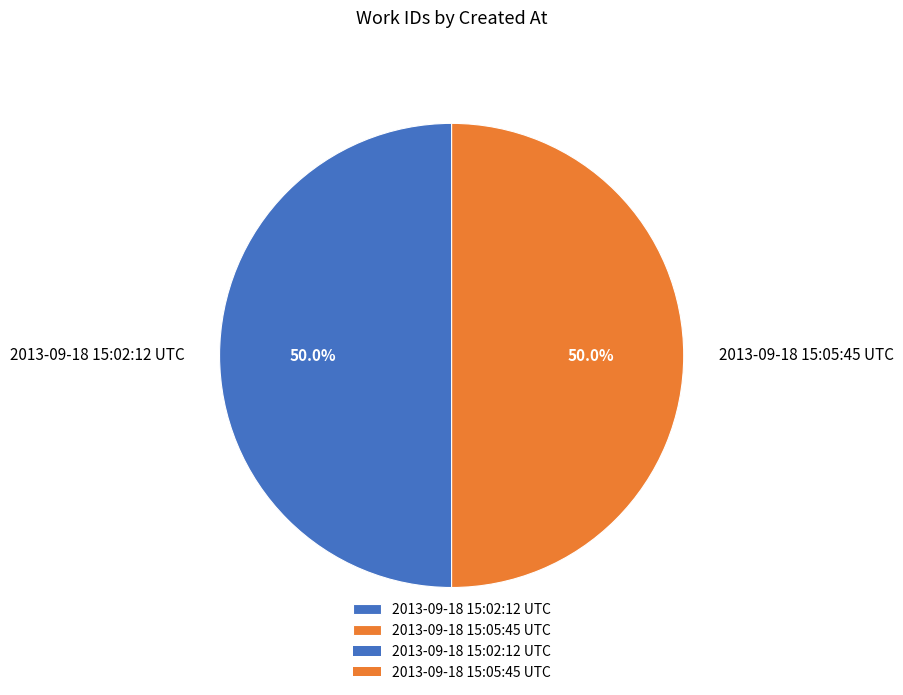

Combined, what portion of the pie is 2013-09-18 15:05:45 UTC and 2013-09-18 15:02:12 UTC?

100.0%